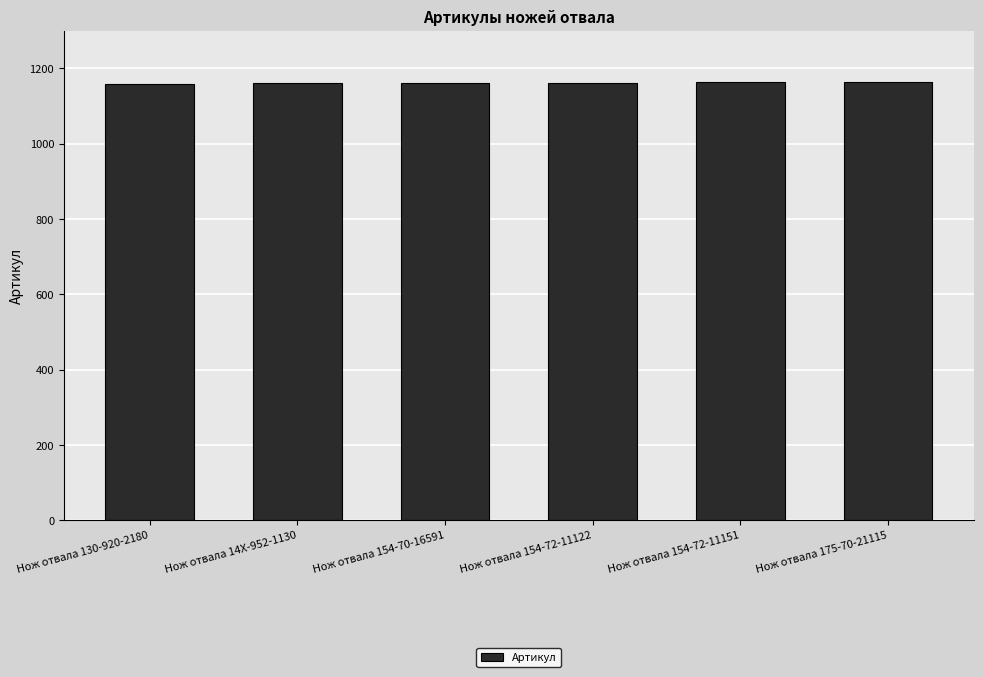

Approximately how many times larger is the value at Нож отвала 154-72-11151 compared to Нож отвала 14X-952-1130?

1.0